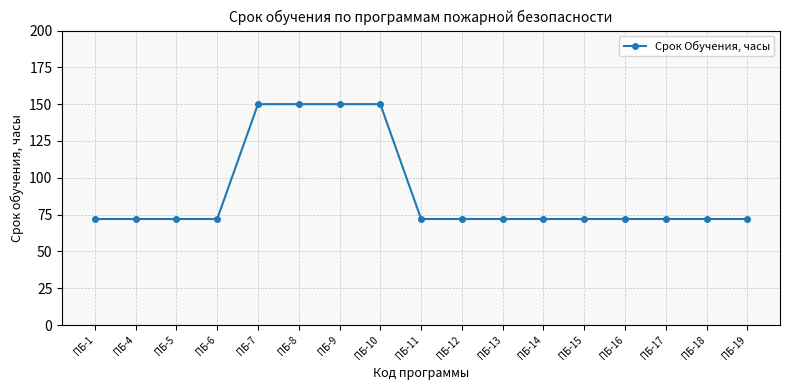

Which has a higher value, ПБ-15 or ПБ-7?

ПБ-7